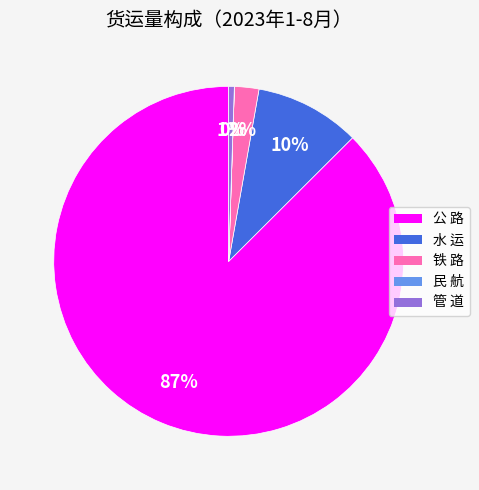

To the nearest percent, what percentage of the pie is 铁 路?

2%